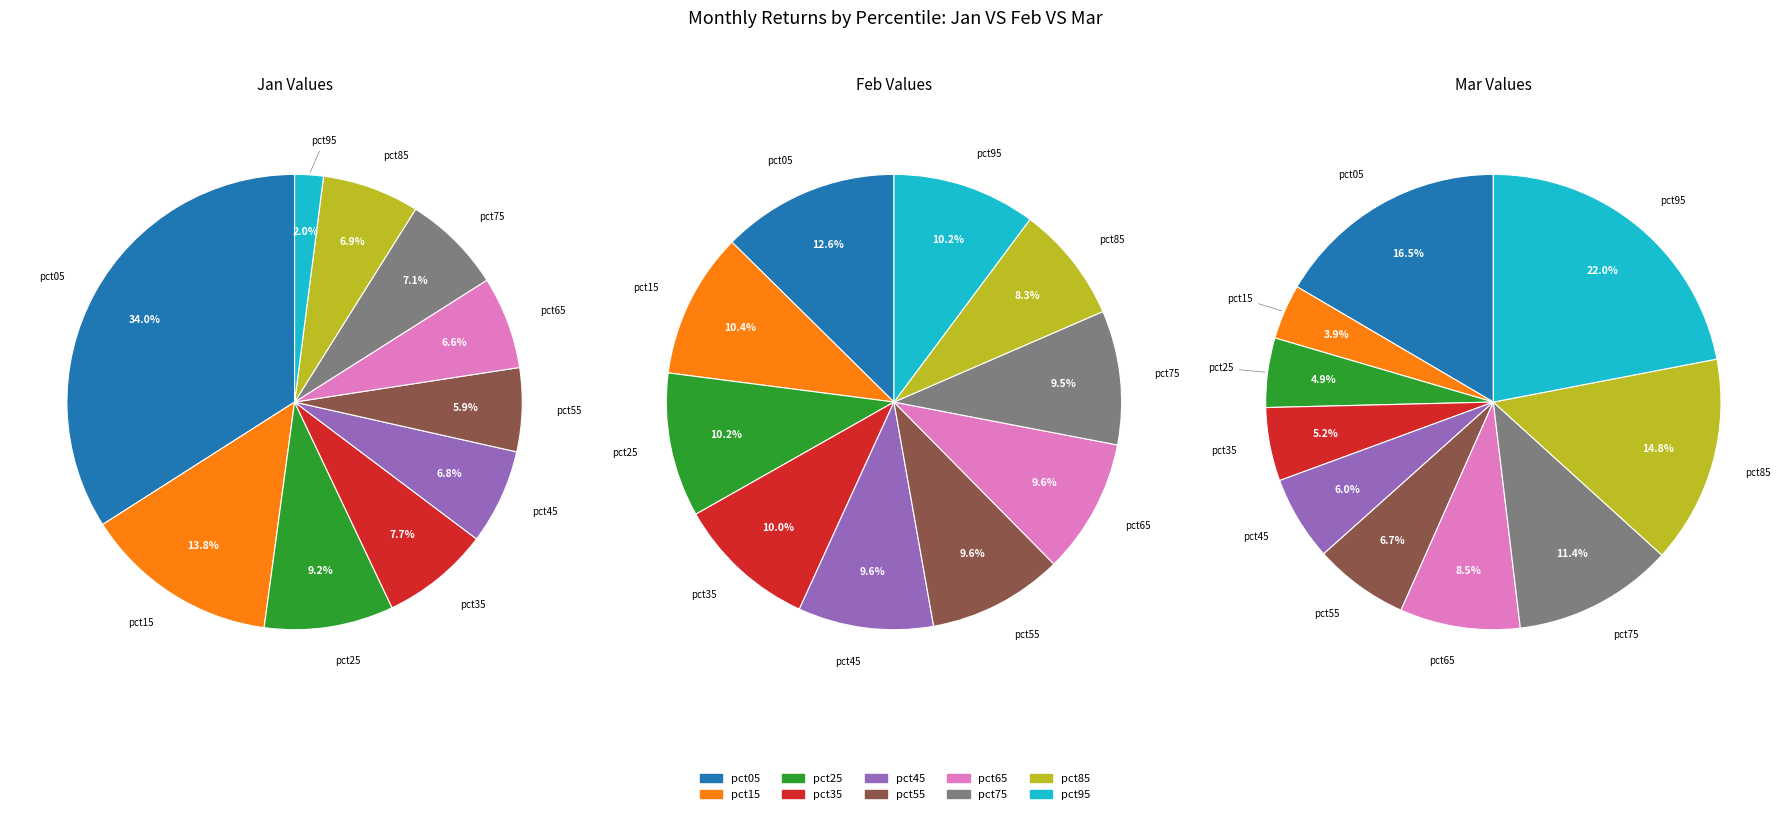

Is the sum of pct15 and pct35 greater than half?

No